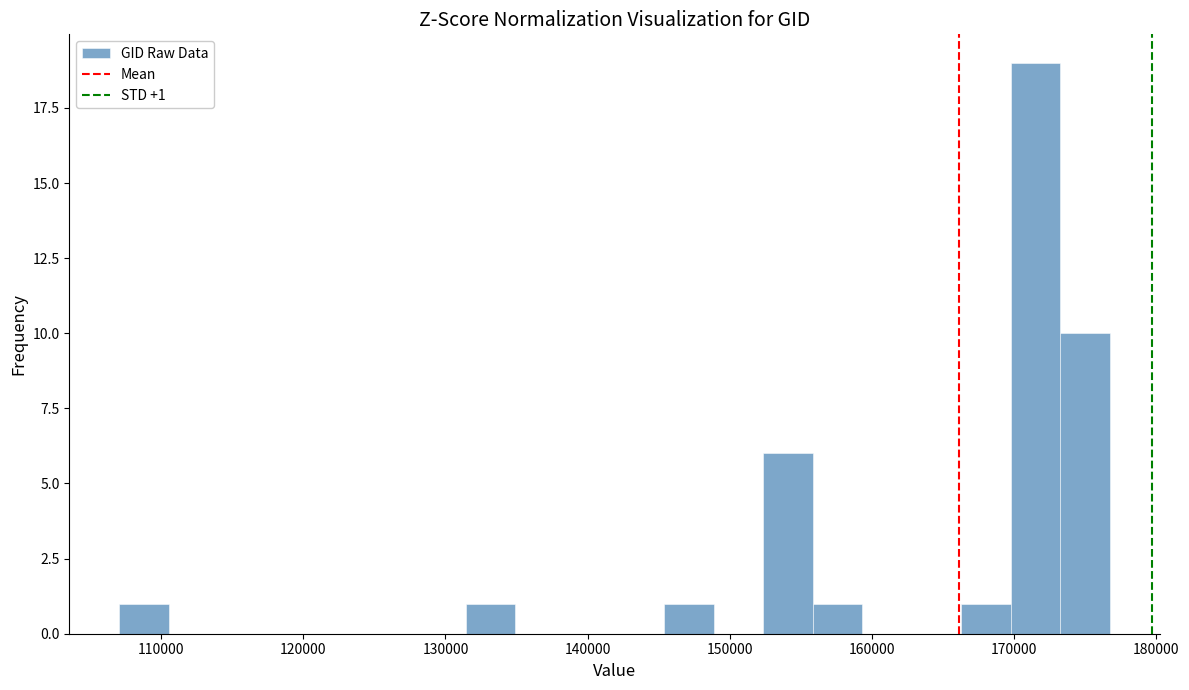

Around what value on the x-axis is the tallest bar? Give the approximate position of its centre, as read against the axis.

172000